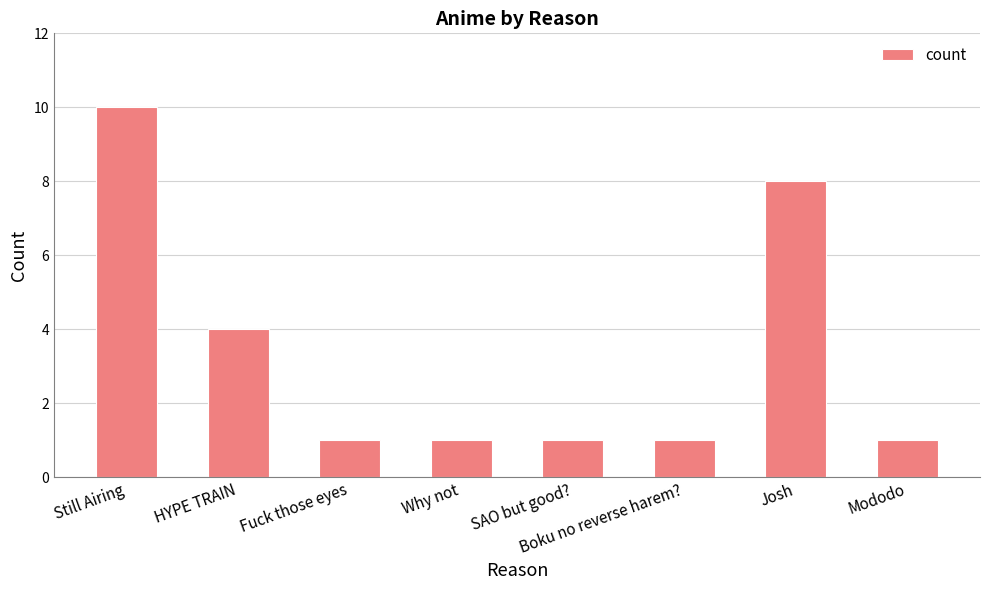

What is the average value?

3